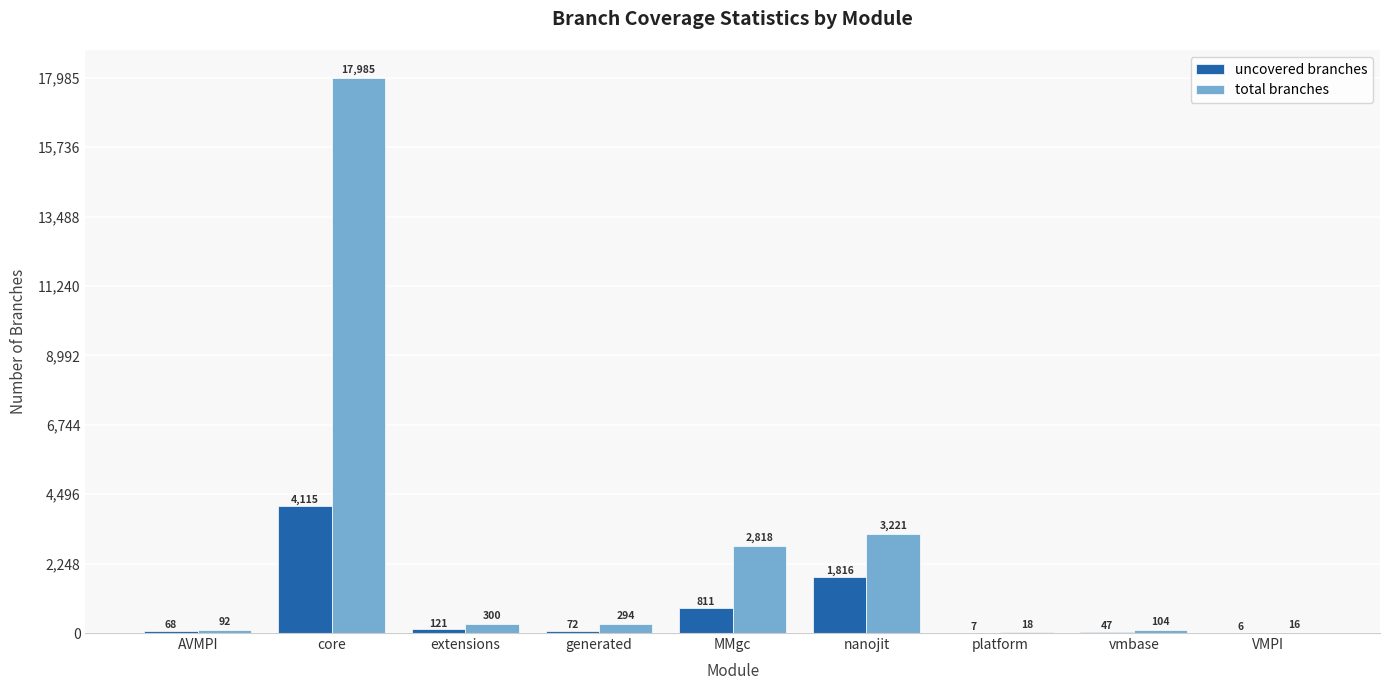

What is the spread (max minus min) of values at MMgc?

2007